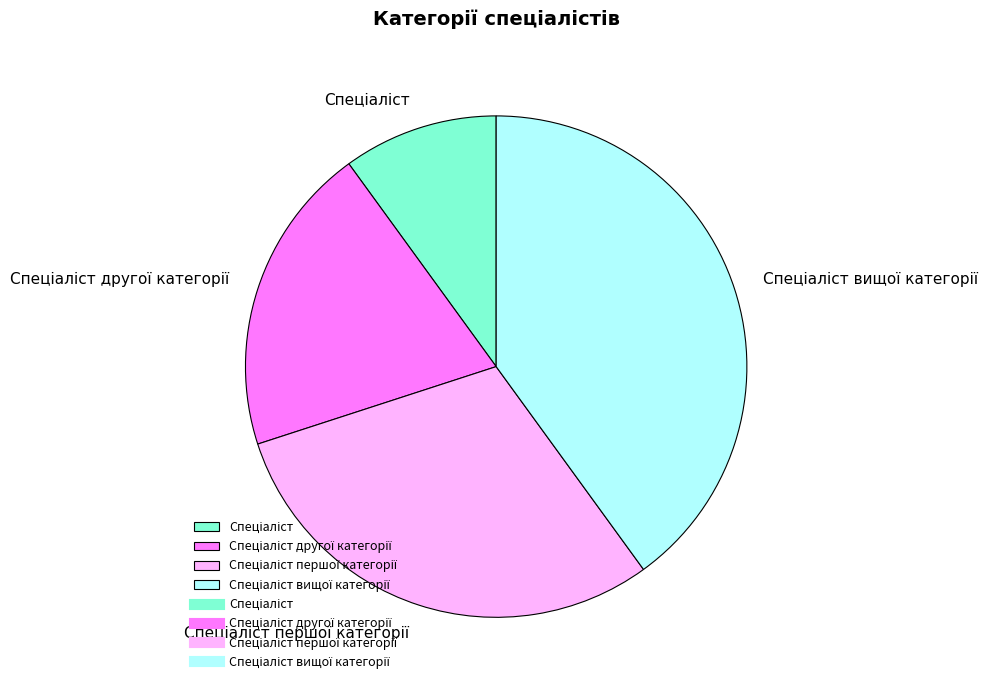

Does any single category account for the majority?

No